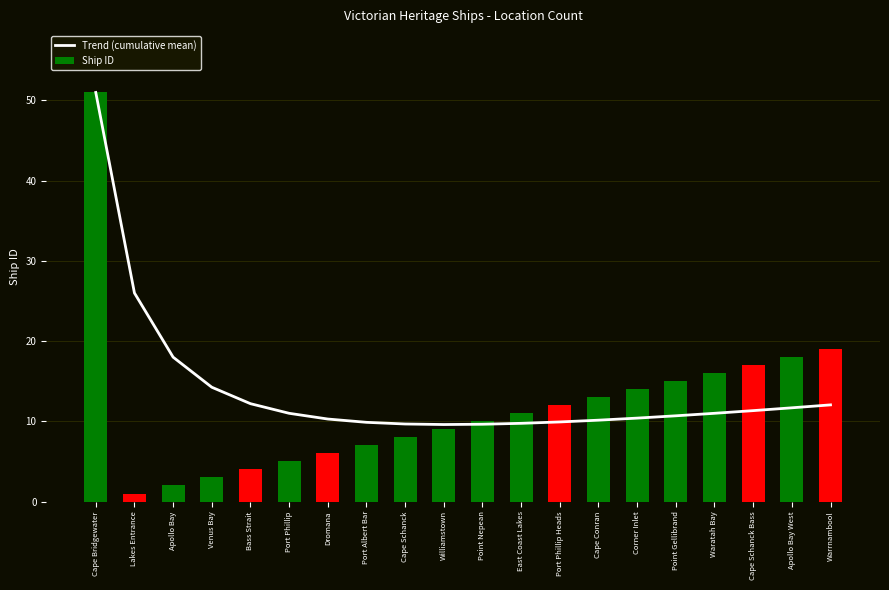

What is the sum of all Trend (cumulative mean) values?

278.5